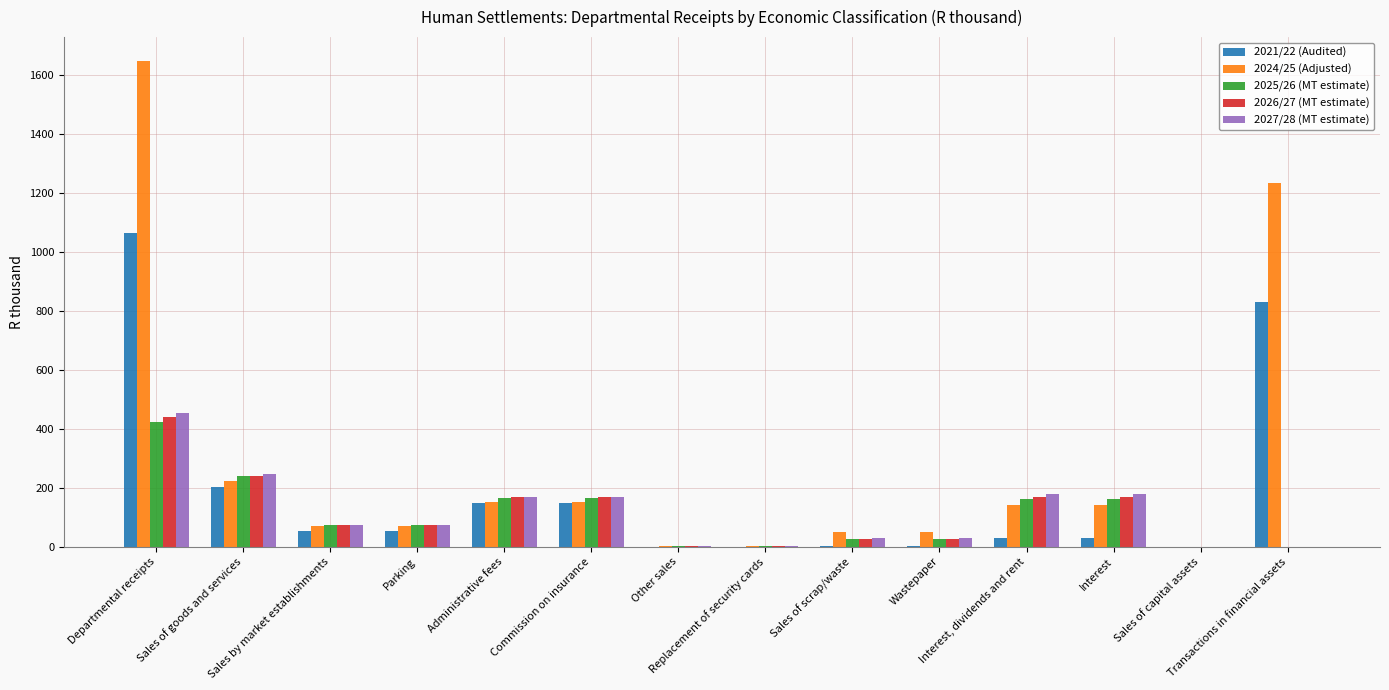

What are all the series names shown in the legend?

2021/22 (Audited), 2024/25 (Adjusted), 2025/26 (MT estimate), 2026/27 (MT estimate), 2027/28 (MT estimate)